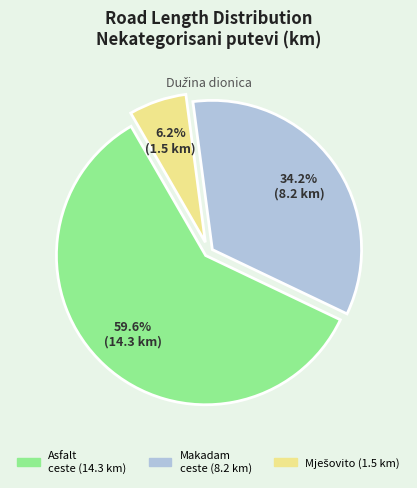

Is there a majority slice in this chart?

Yes